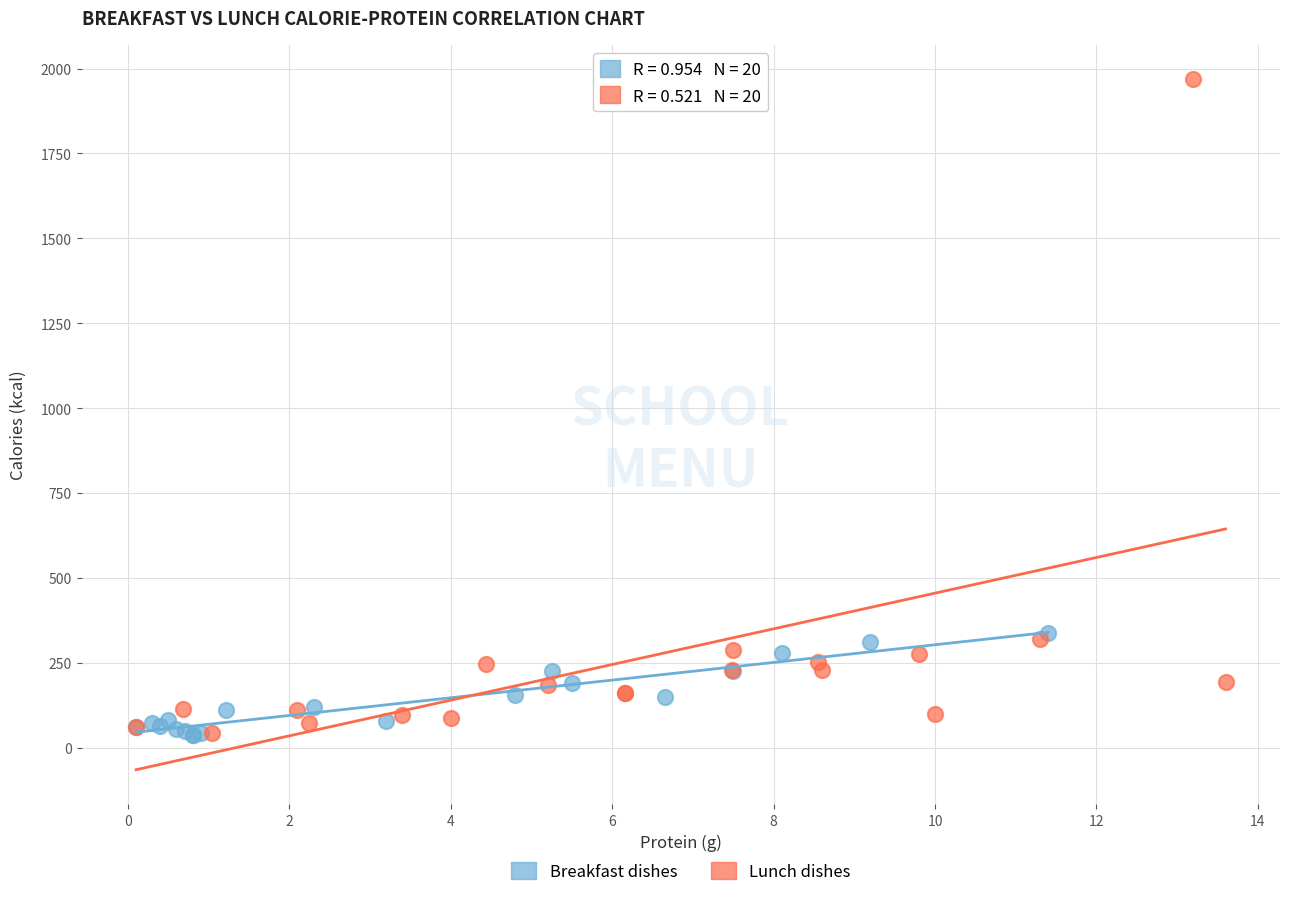

Which series contains the highest Y value?

Lunch dishes